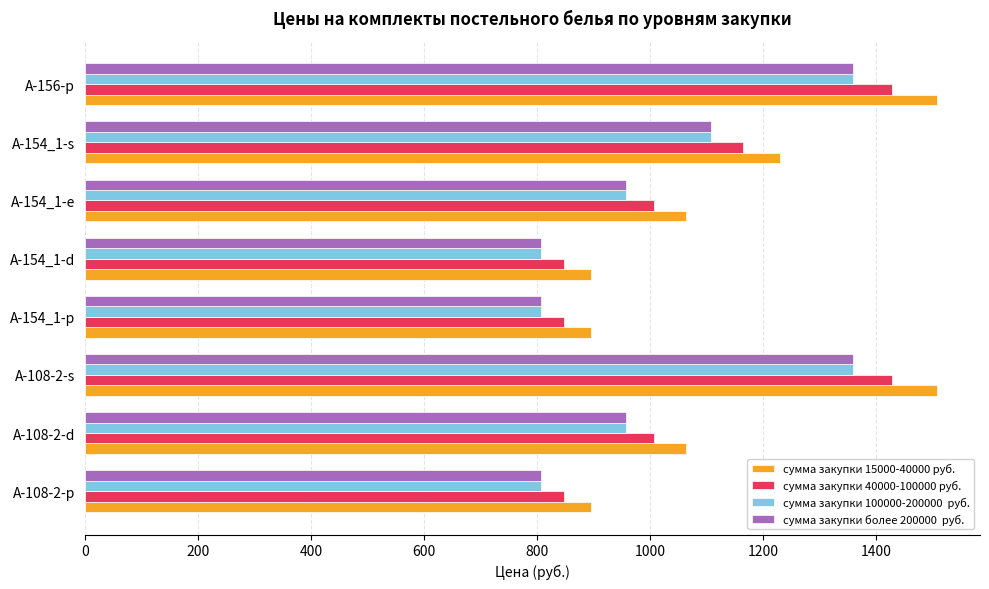

How many distinct data groups are displayed?

4